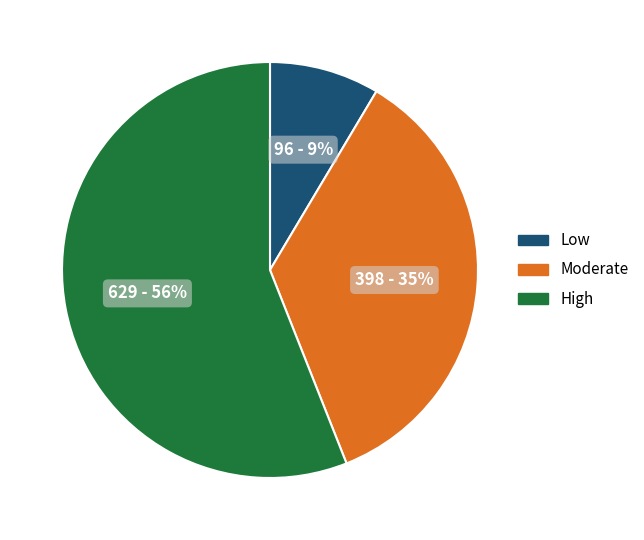

Is it true that High is 50% of the pie?

False